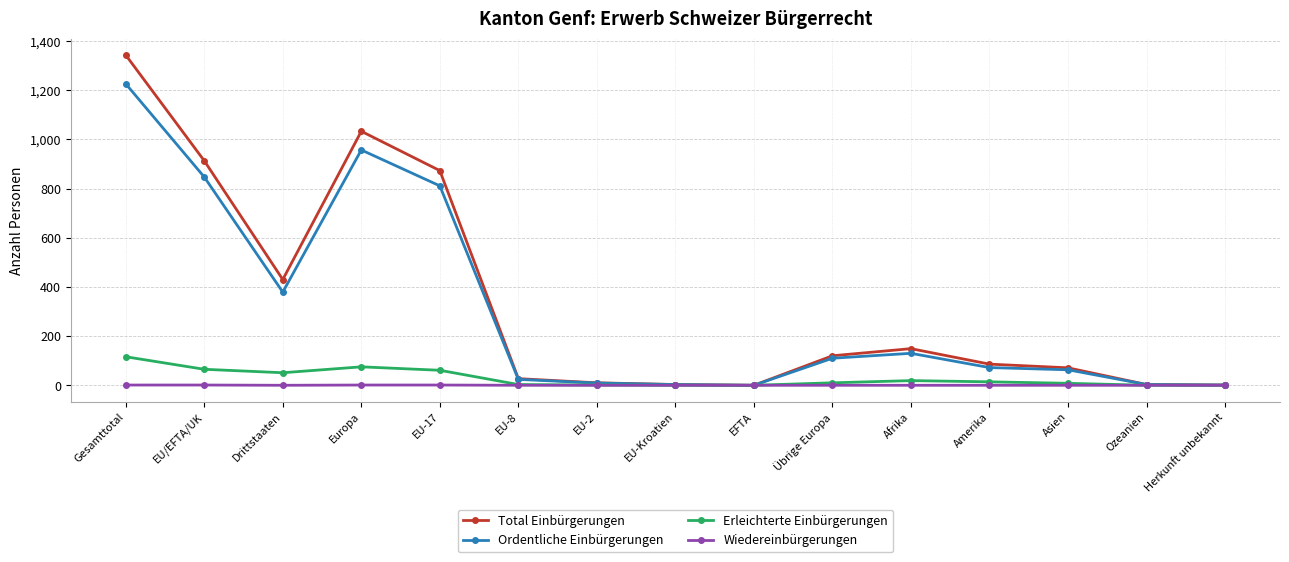

Does the chart have visible grid lines?

Yes